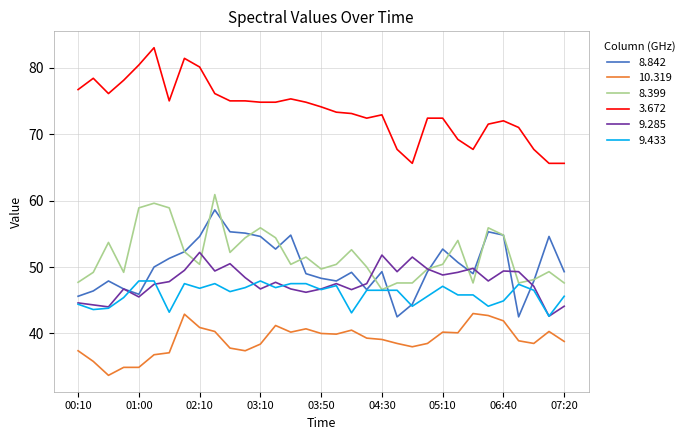

True or false: 9.433 and 3.672 intersect in this chart.

False